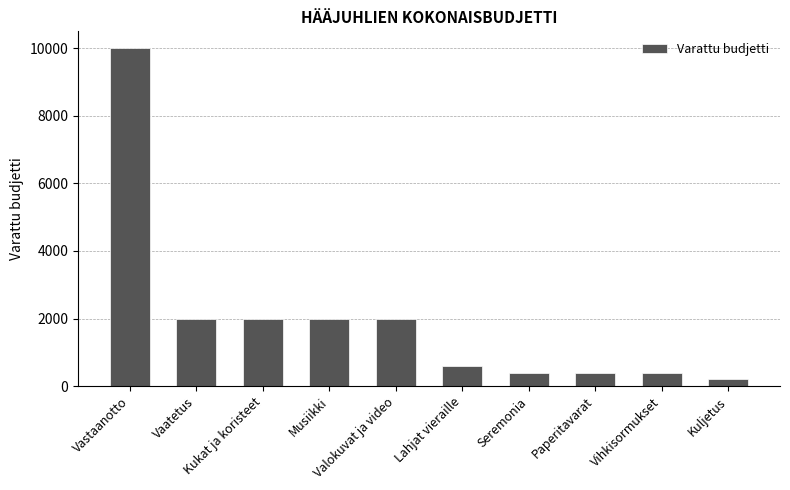

What is the change in value from Valokuvat ja video to Paperitavarat?

-1600